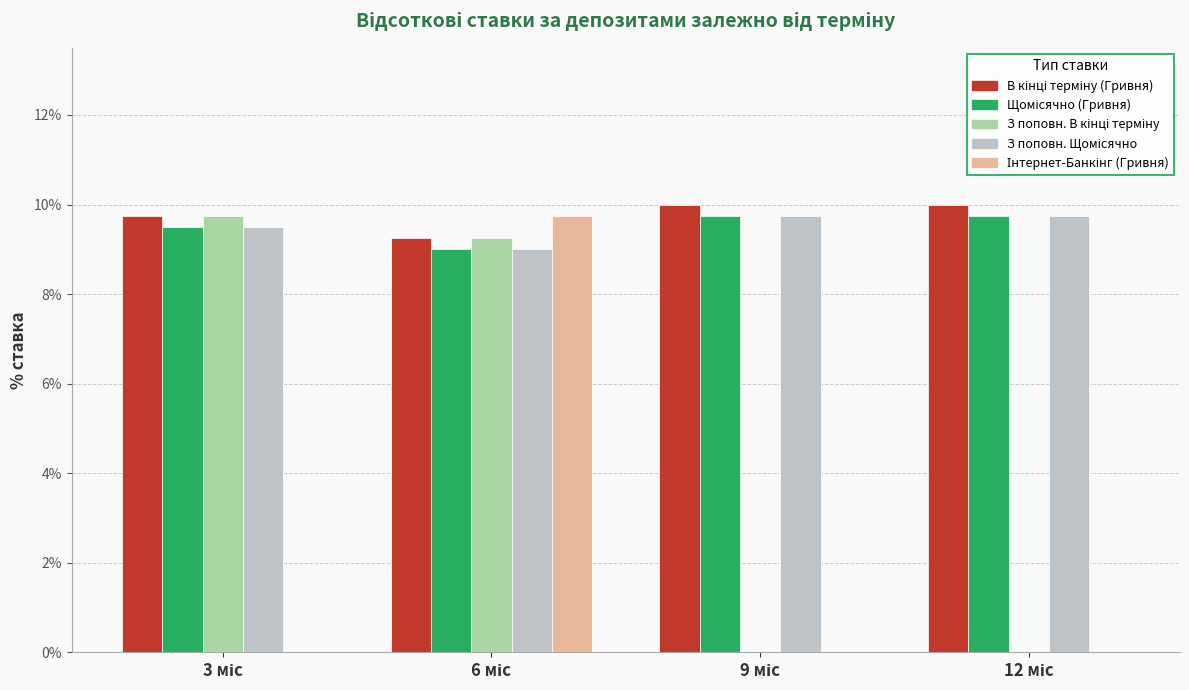

The Інтернет-Банкінг (Гривня) % ставка series shows 0.0 at 9 міс. True or false?

False